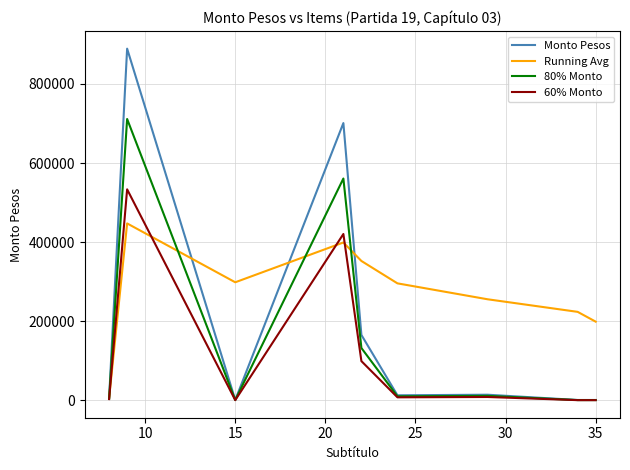

What is the highest value of the 60% Monto series?

533526.0